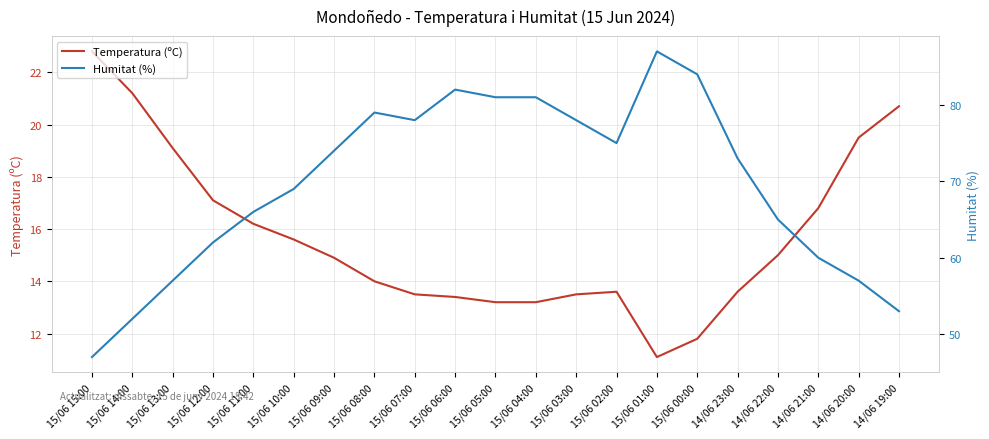

How many values in the Temperatura (ºC) series exceed 14?

11